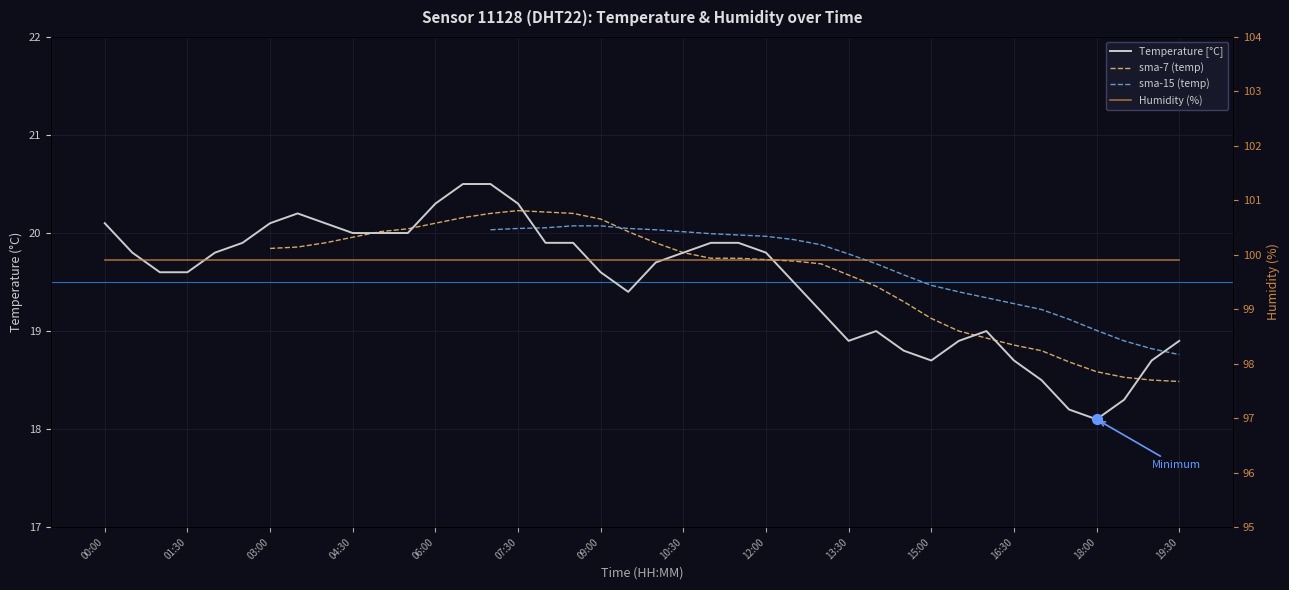

What is the total value across all series at 15:00?

157.2